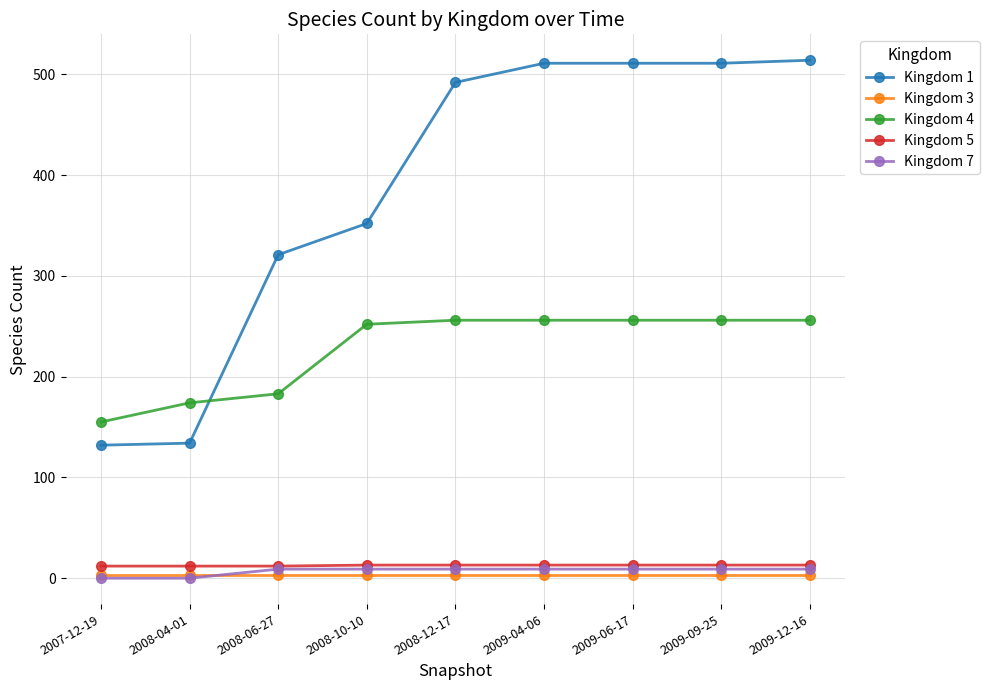

What is the value of the Kingdom 5 point at the 8th from the left?

13